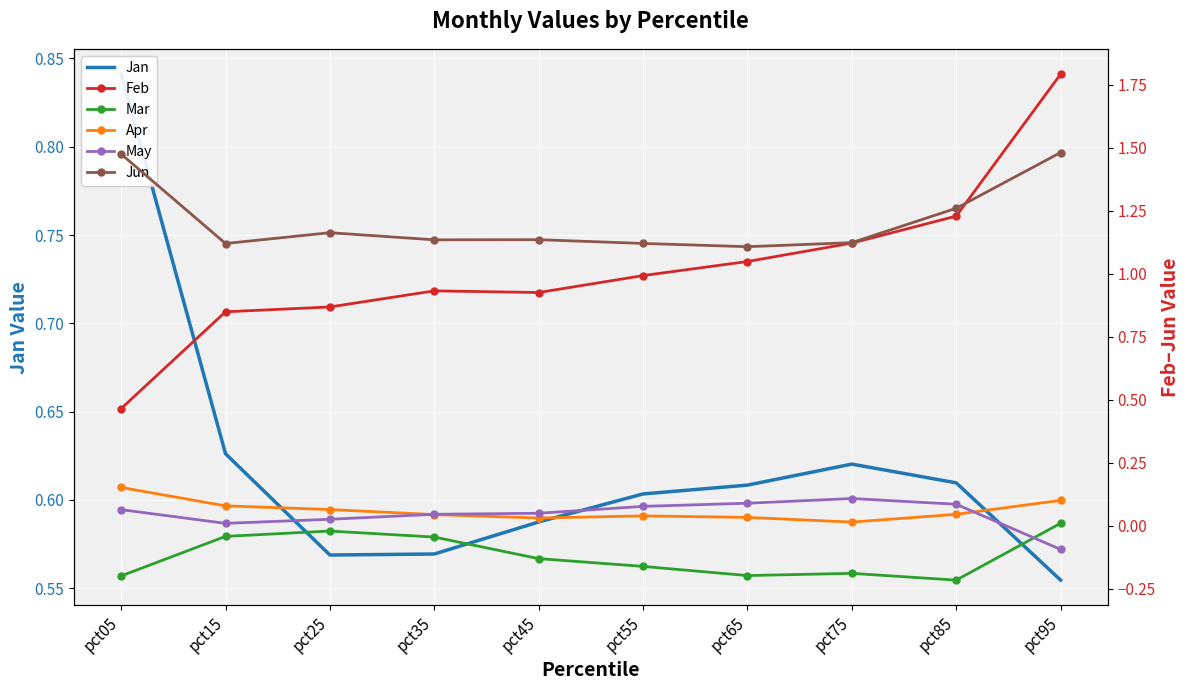

Between pct75 and pct85, which is larger?

pct75